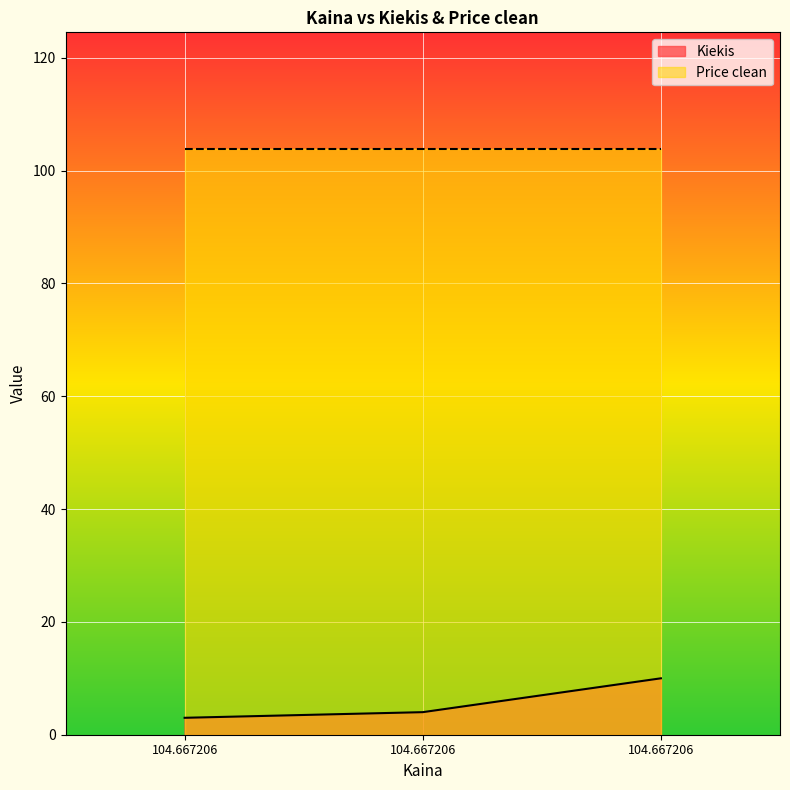

What is the minimum value shown in the chart?

3.0